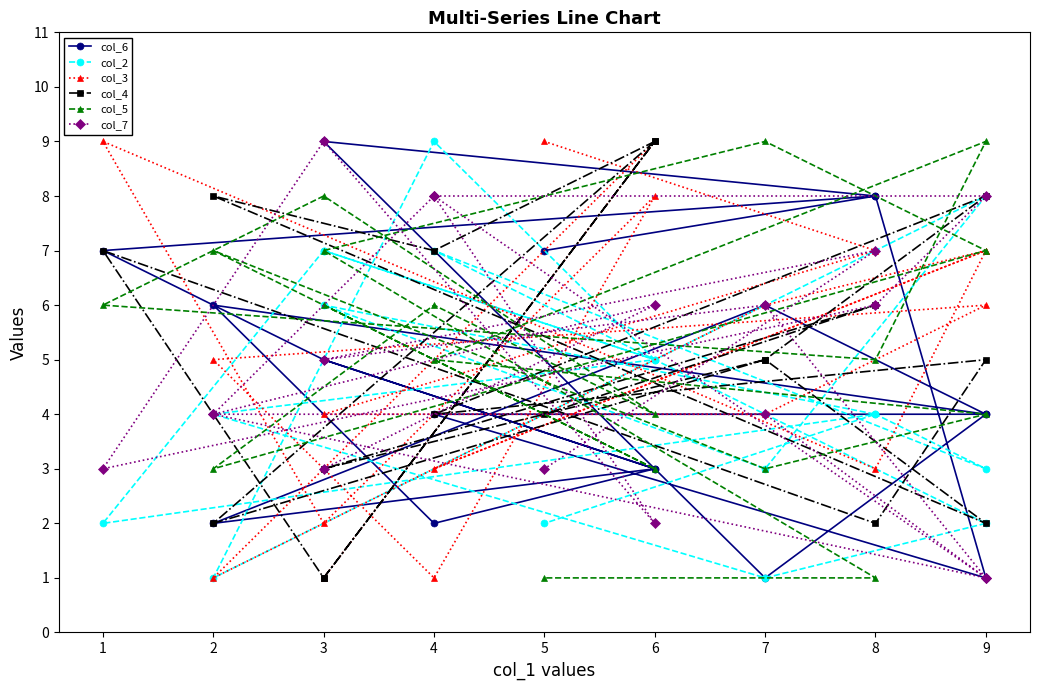

Does the chart display data point markers on the line(s)?

Yes